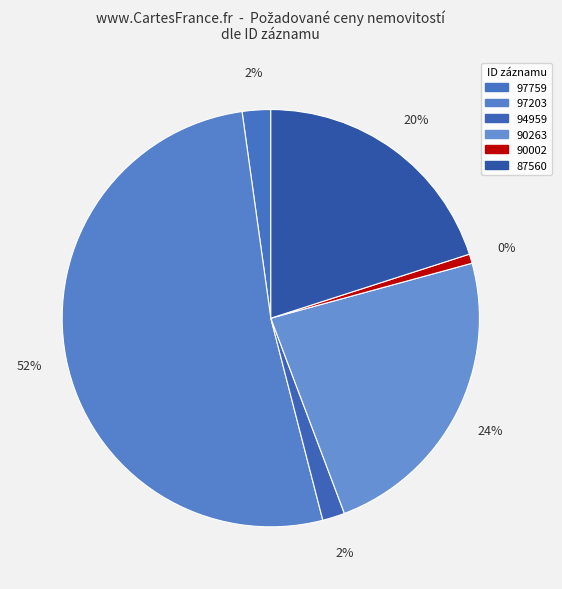

Count the number of slices in the pie.

6